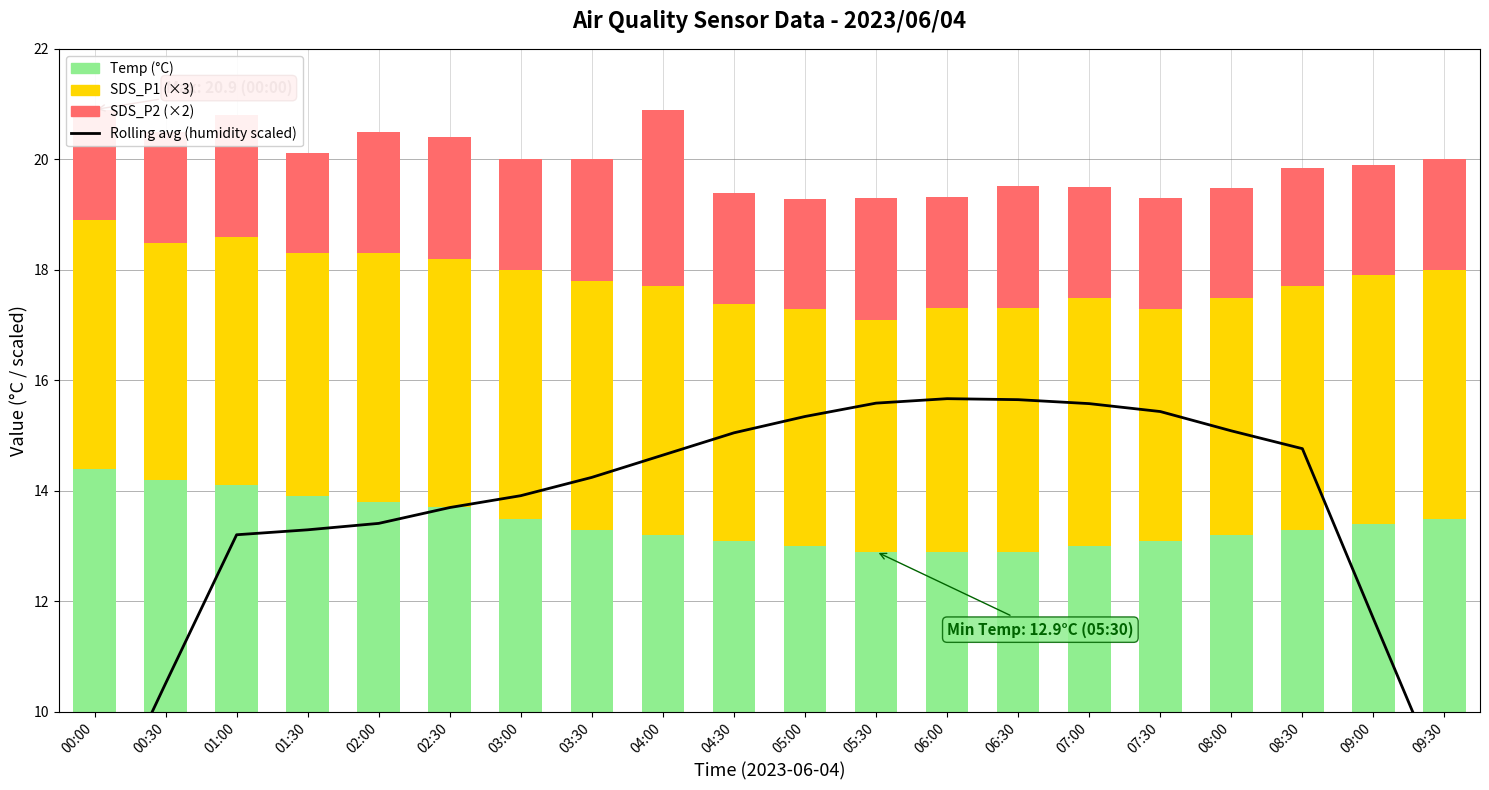

How many values in the Temp series exceed 13?

15